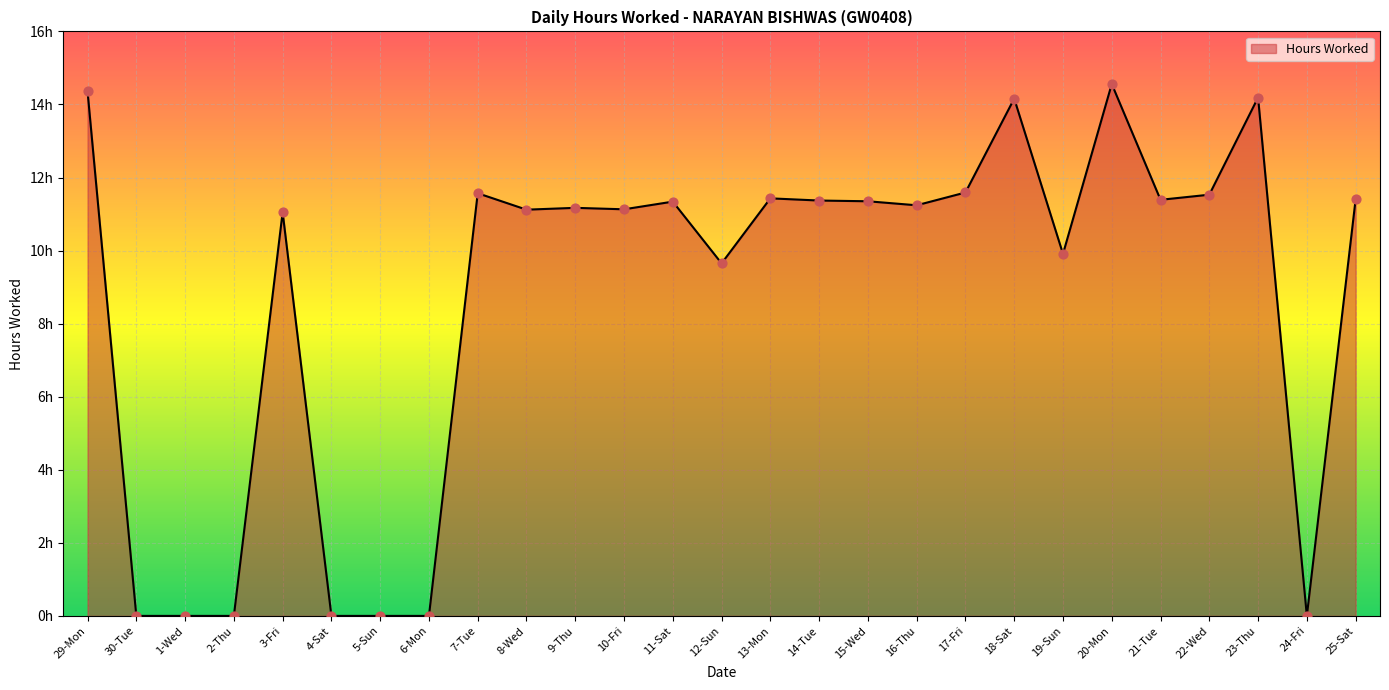

Which has a higher value, 17-Fri or 7-Tue?

17-Fri